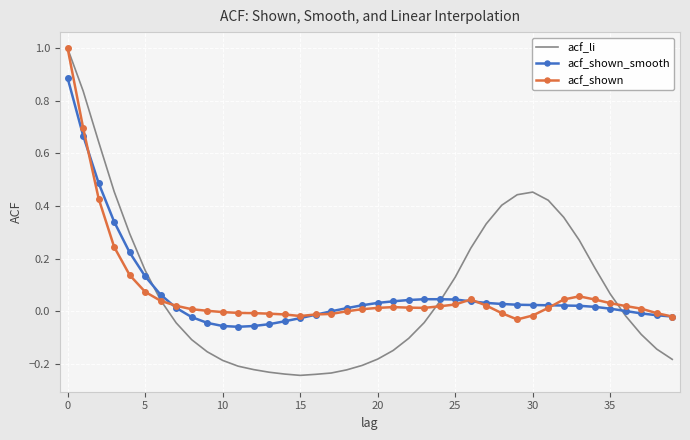

How many times do acf_li and acf_shown_smooth cross each other?

3